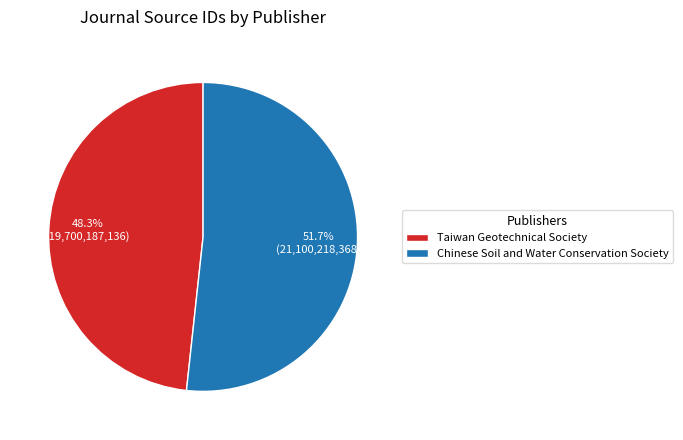

Which slice is the largest?

Chinese Soil and Water Conservation Society